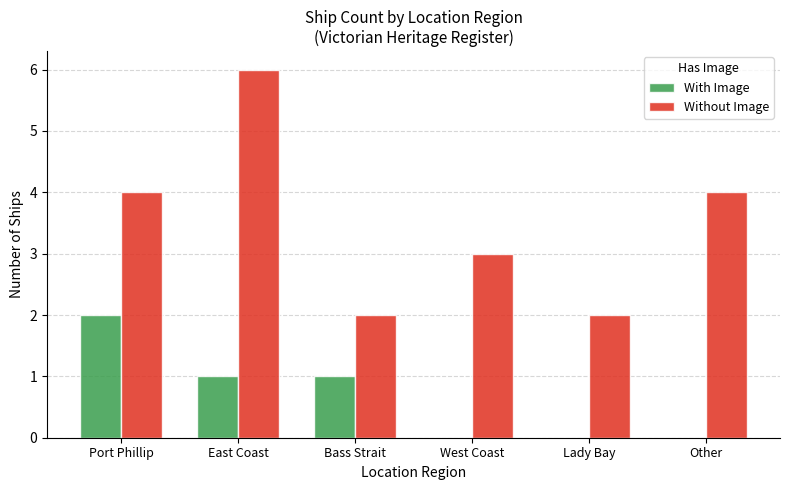

The With Image series shows 3 at Port Phillip. True or false?

False